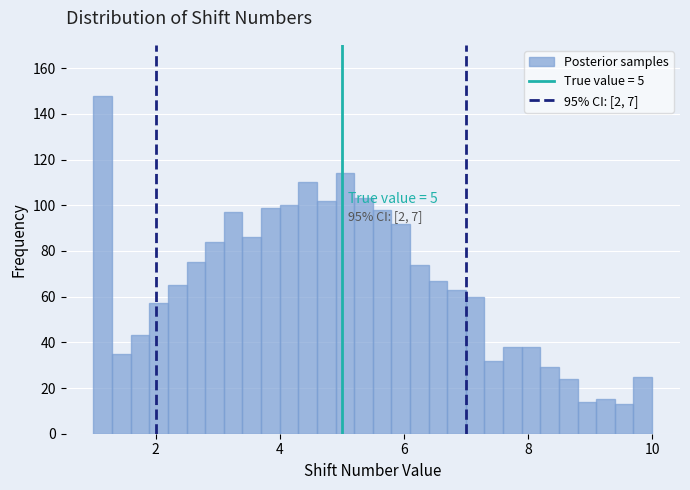

Read against the x-axis, roughly where is the centre of the tallest bar?

1.2